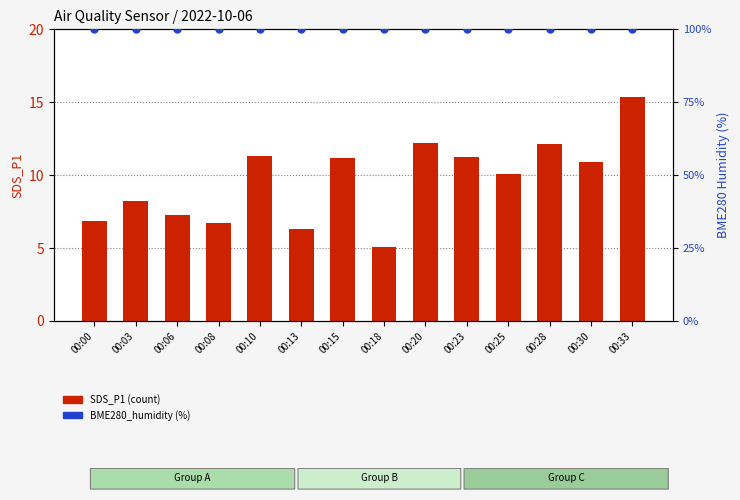

Which series has the largest total across all categories?

BME280_humidity (%)